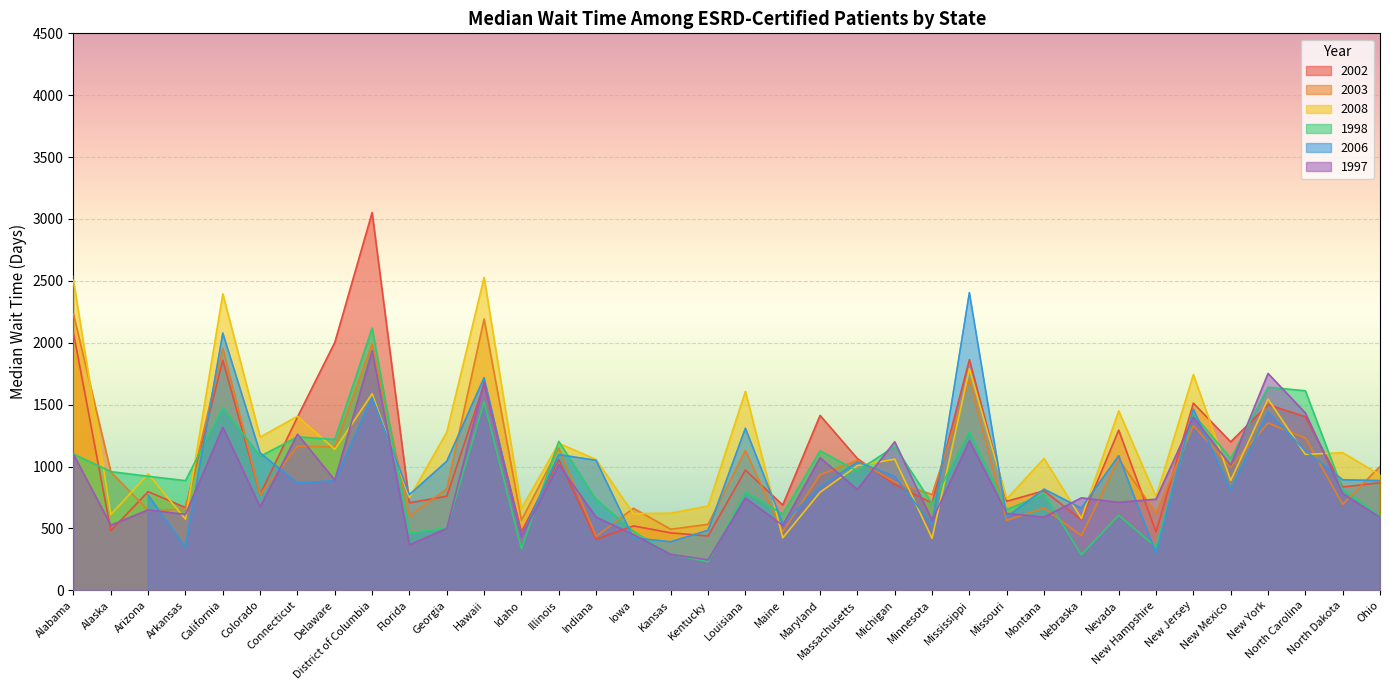

The 2002 series shows 1294 at Nevada. True or false?

True